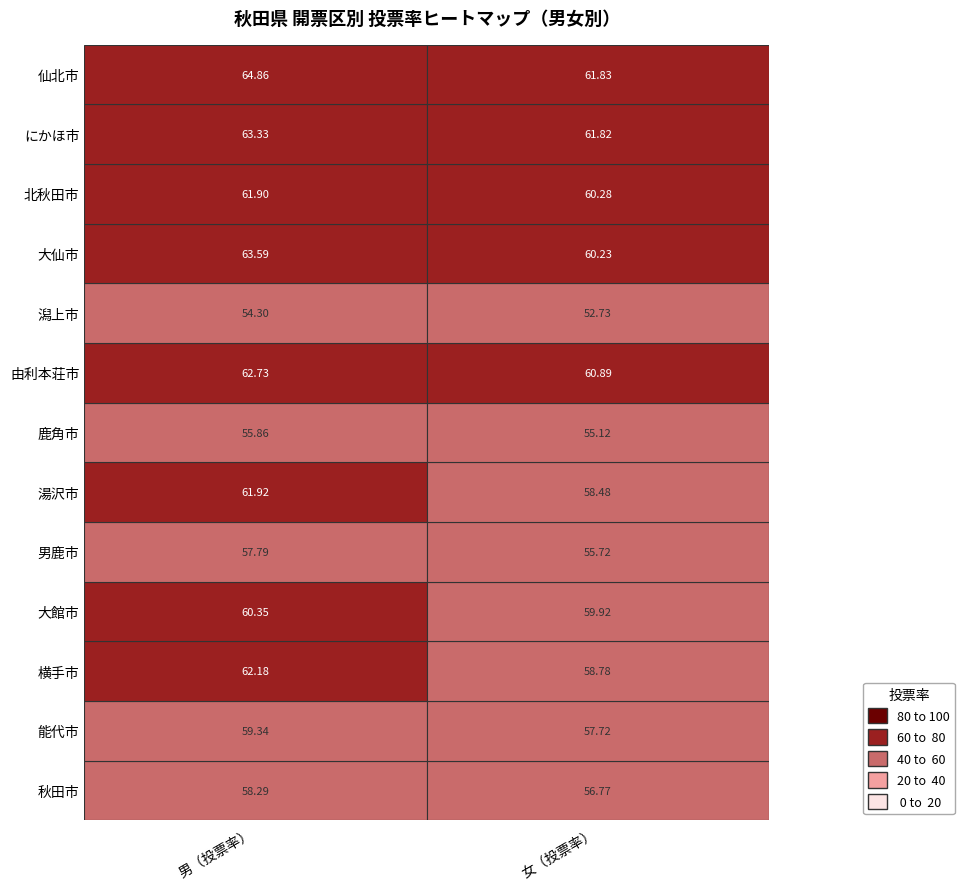

The value of 能代市 at 男鹿市 is 39.2. True or false?

False